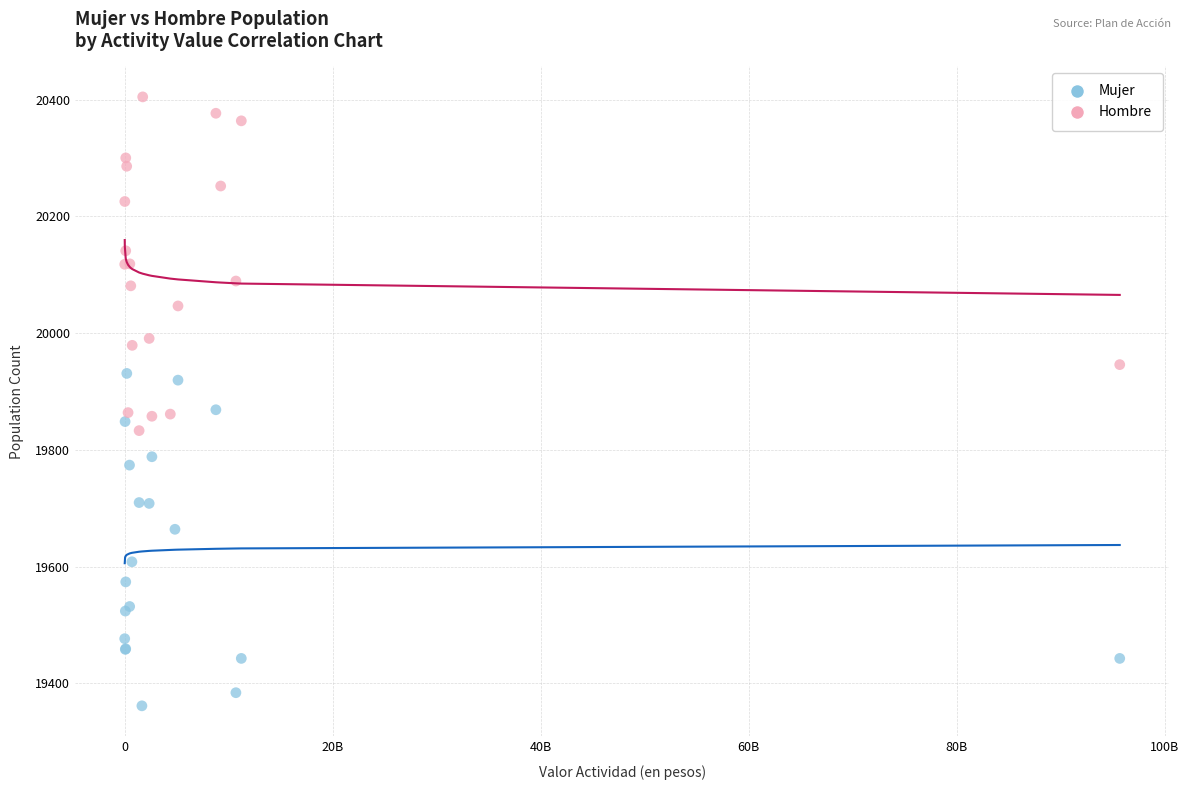

Which series reaches the maximum Y coordinate?

Hombre